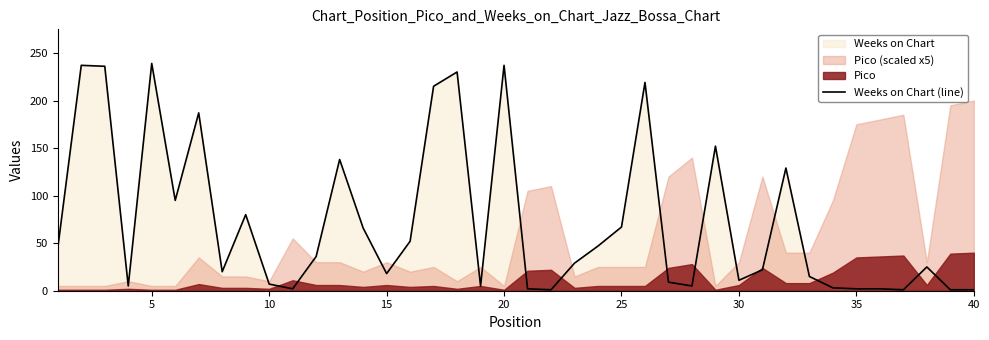

What is the value of the 13th point from the left?

138